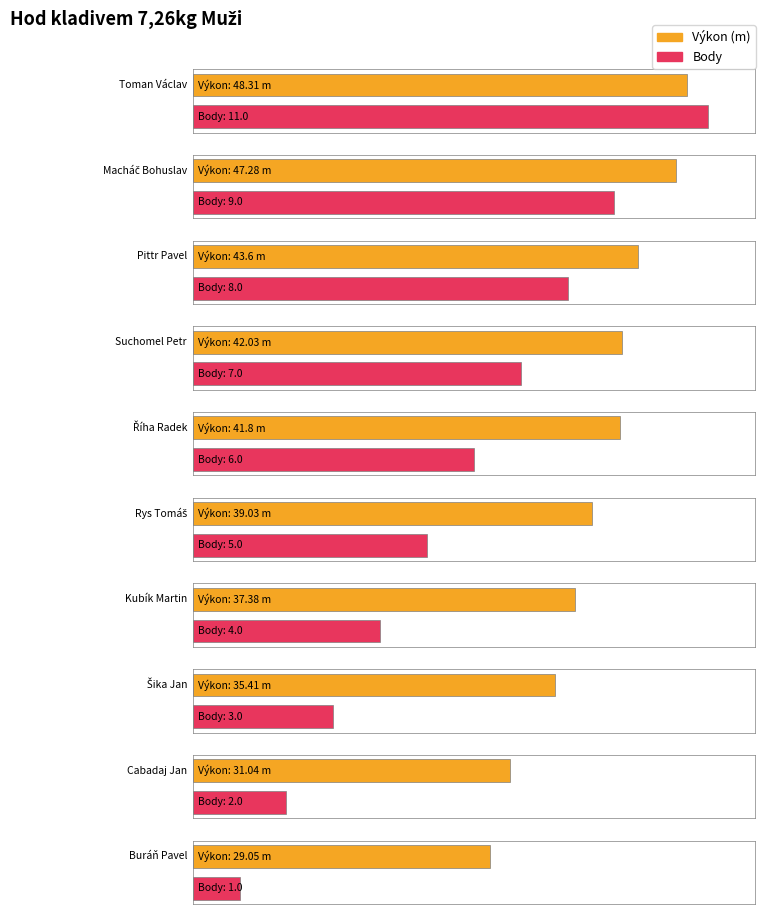

At which label is Body closest to 6?

Říha Radek